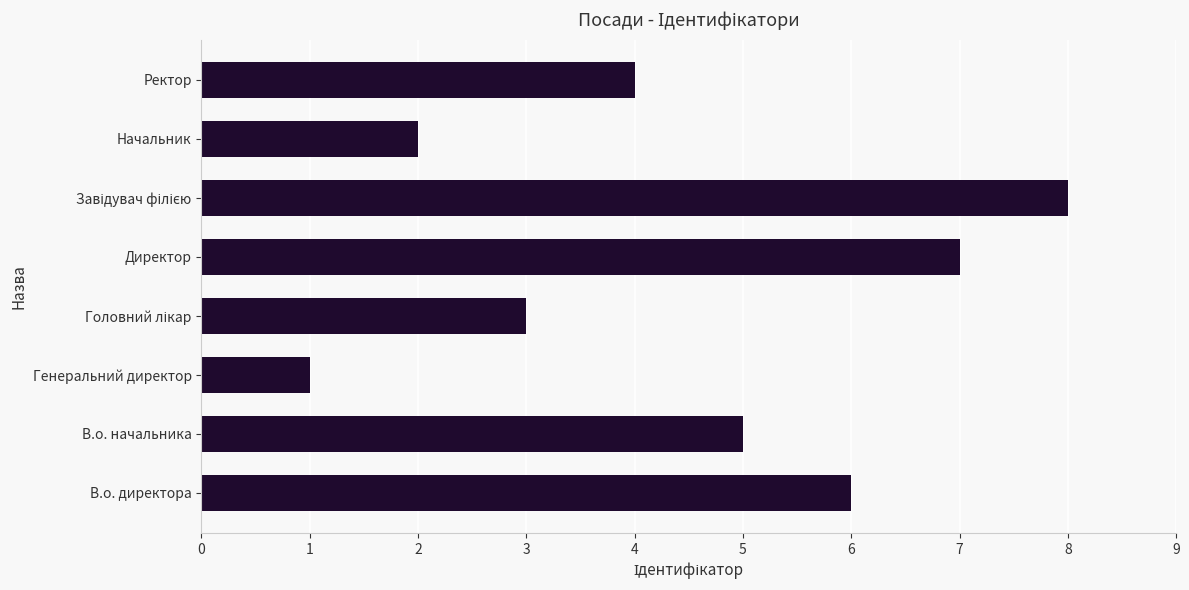

The value at Директор is 11. True or false?

False